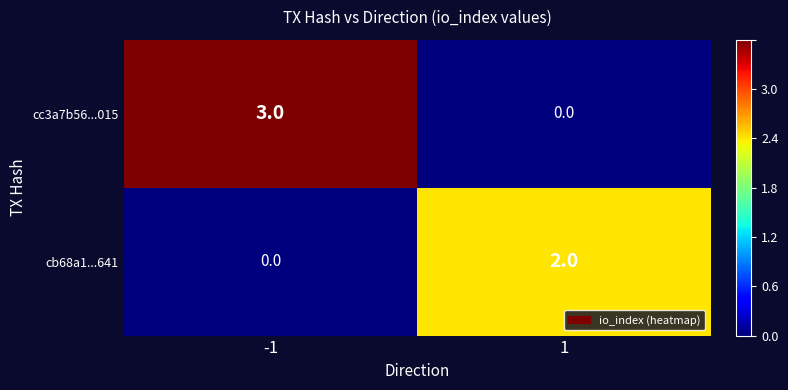

What is the difference between the highest and lowest values at 1?

2